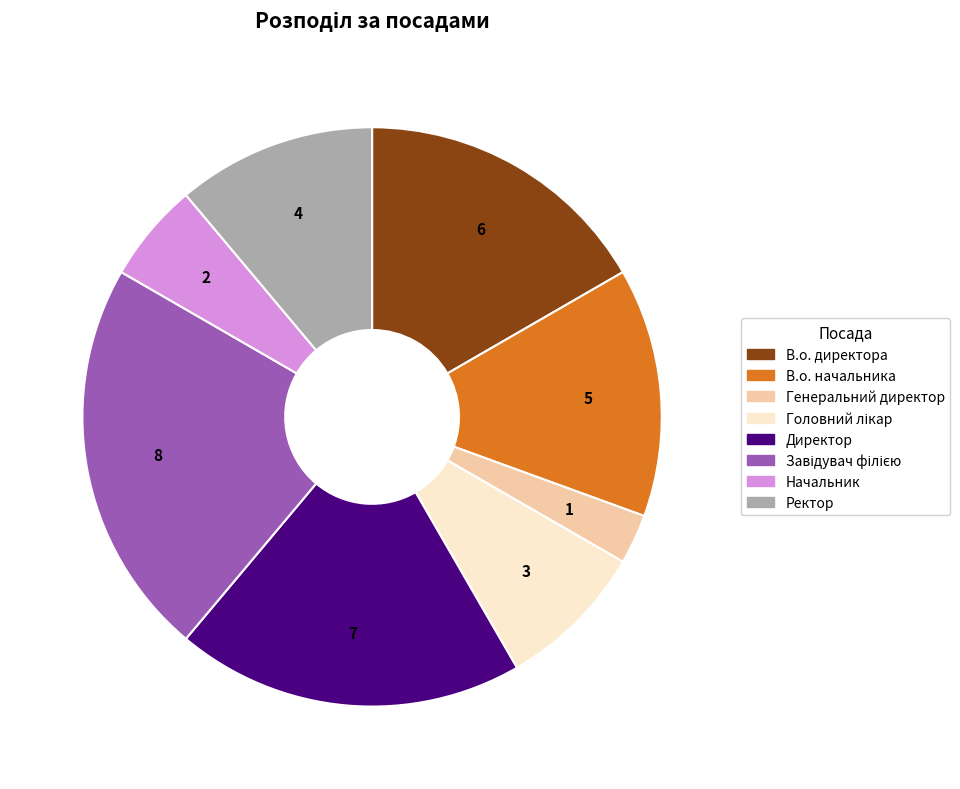

What is the smallest slice in the pie chart?

Генеральний директор